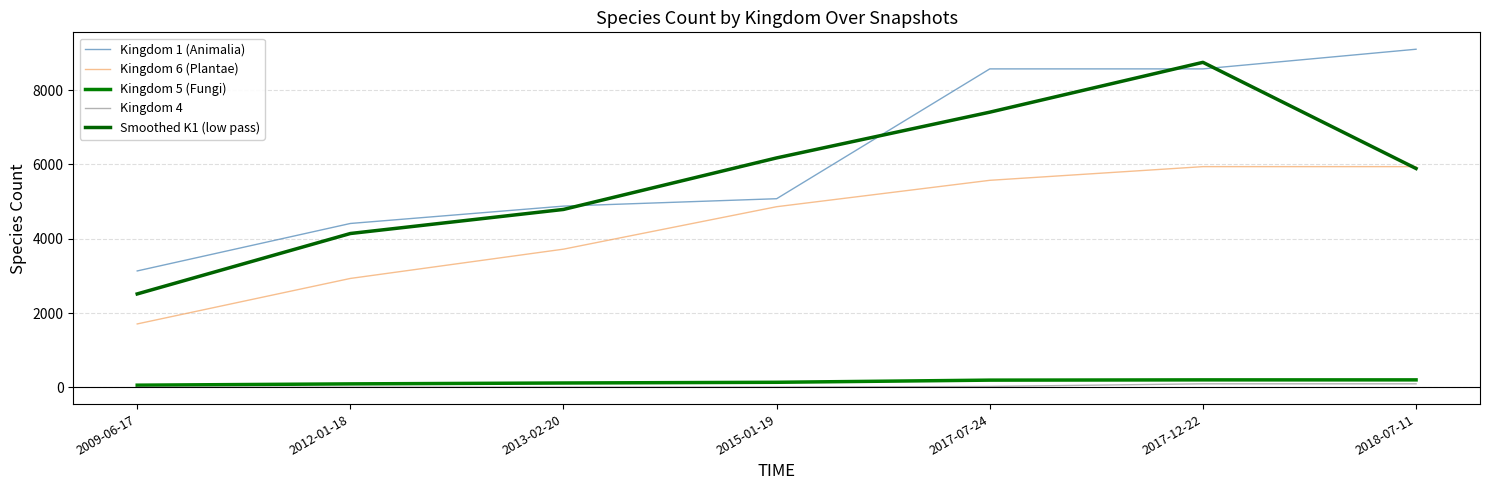

What is the minimum value for Kingdom 1 (Animalia)?

3133.0